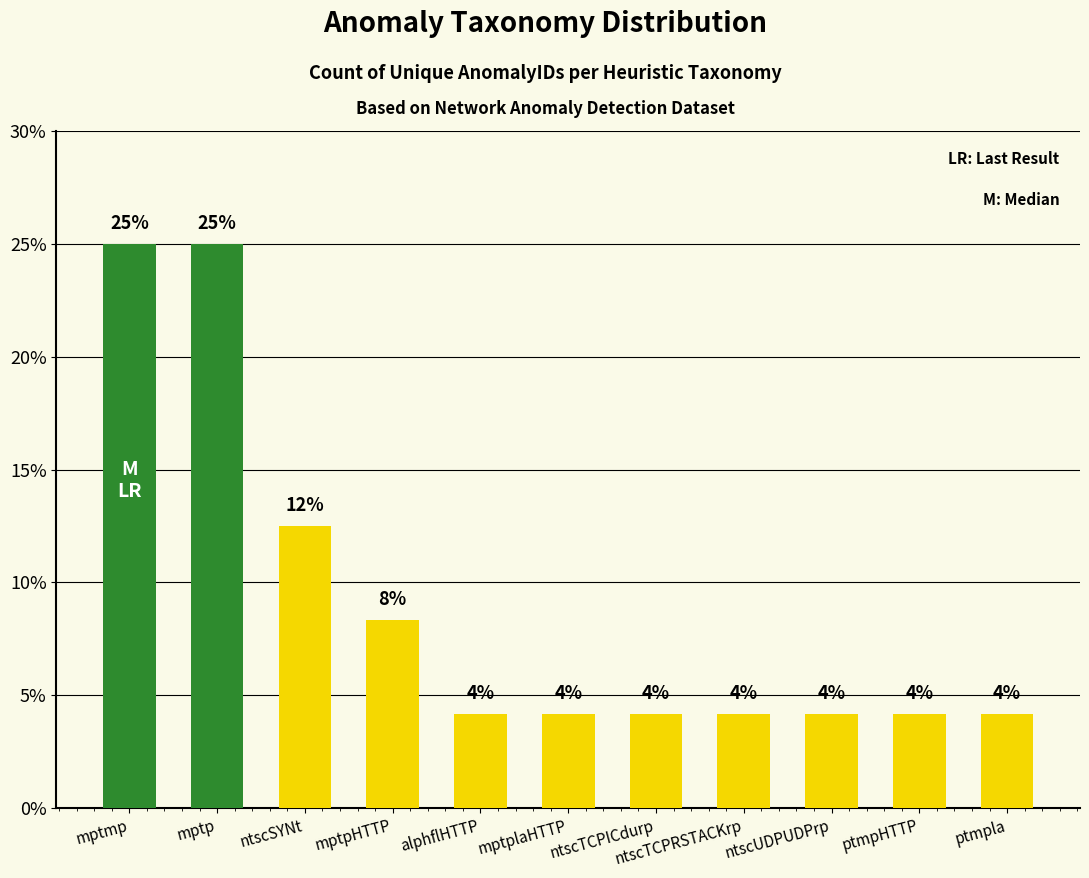

What is the label of the 5th bar from the left?

alphflHTTP